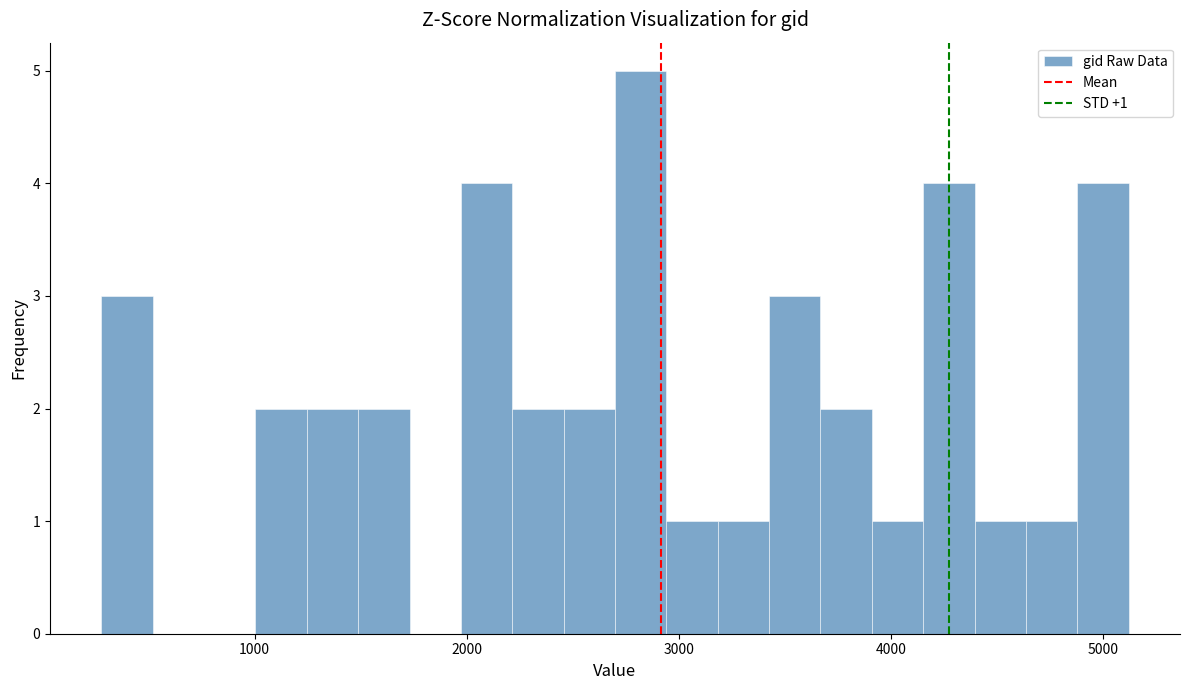

Read against the x-axis, roughly where is the centre of the tallest bar?

2800